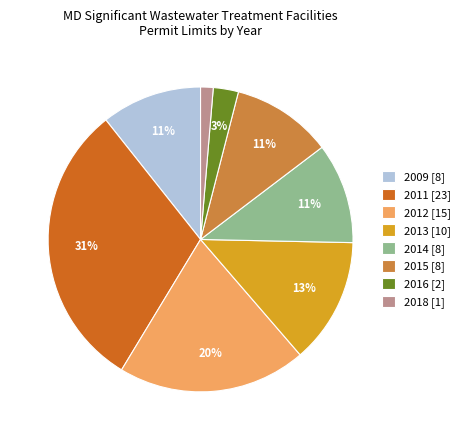

Which category has the smallest portion of the pie?

2018 [1]